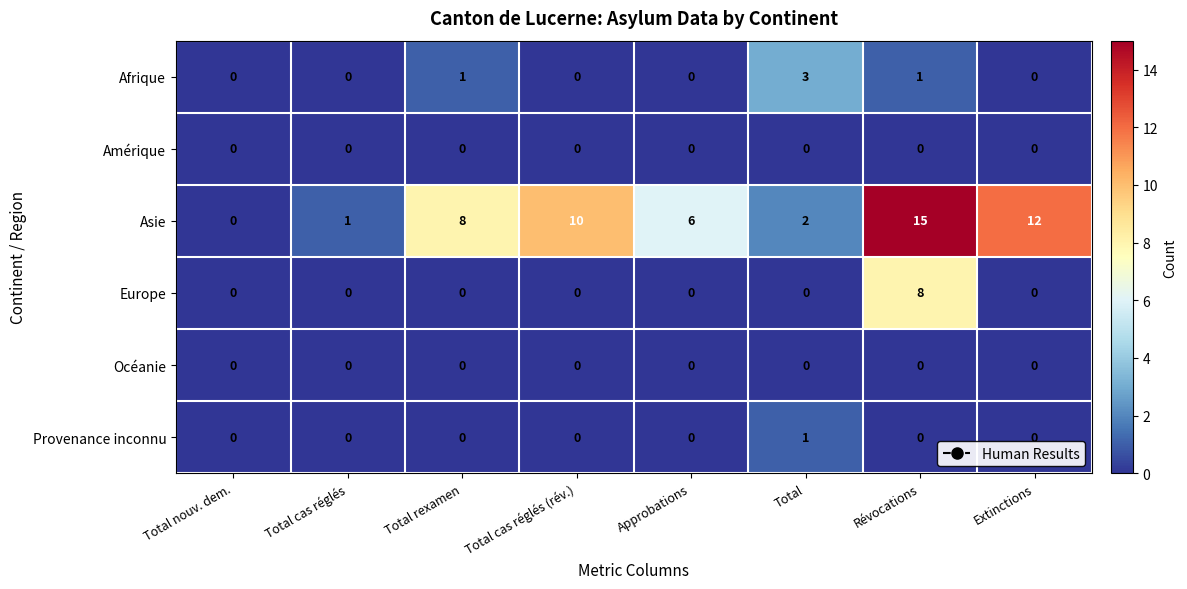

Rank the categories by Asie value from highest to lowest.

Révocations, Extinctions, Total cas réglés (rév.), Total rexamen, Approbations, Total, Total cas réglés, Total nouv. dem.